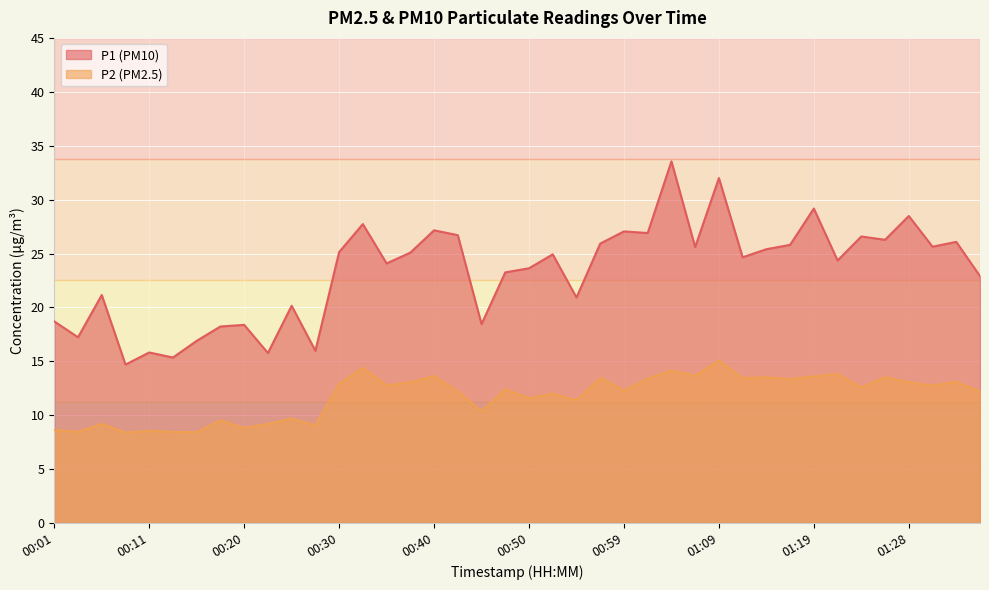

Rank the categories by P2 value from highest to lowest.

01:09, 00:33, 01:04, 01:21, 01:07, 00:40, 01:19, 01:14, 01:26, 00:57, 01:11, 01:02, 01:16, 01:33, 00:37, 01:28, 00:30, 00:35, 01:31, 01:24, 00:47, 00:59, 00:42, 01:36, 00:52, 00:50, 00:54, 00:45, 00:25, 00:18, 00:06, 00:23, 00:28, 00:20, 00:01, 00:11, 00:03, 00:13, 00:16, 00:08